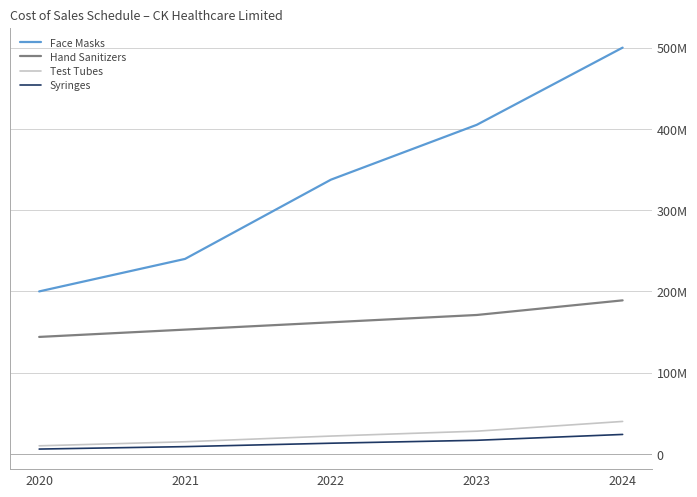

What is the maximum value shown in the chart?

500000000